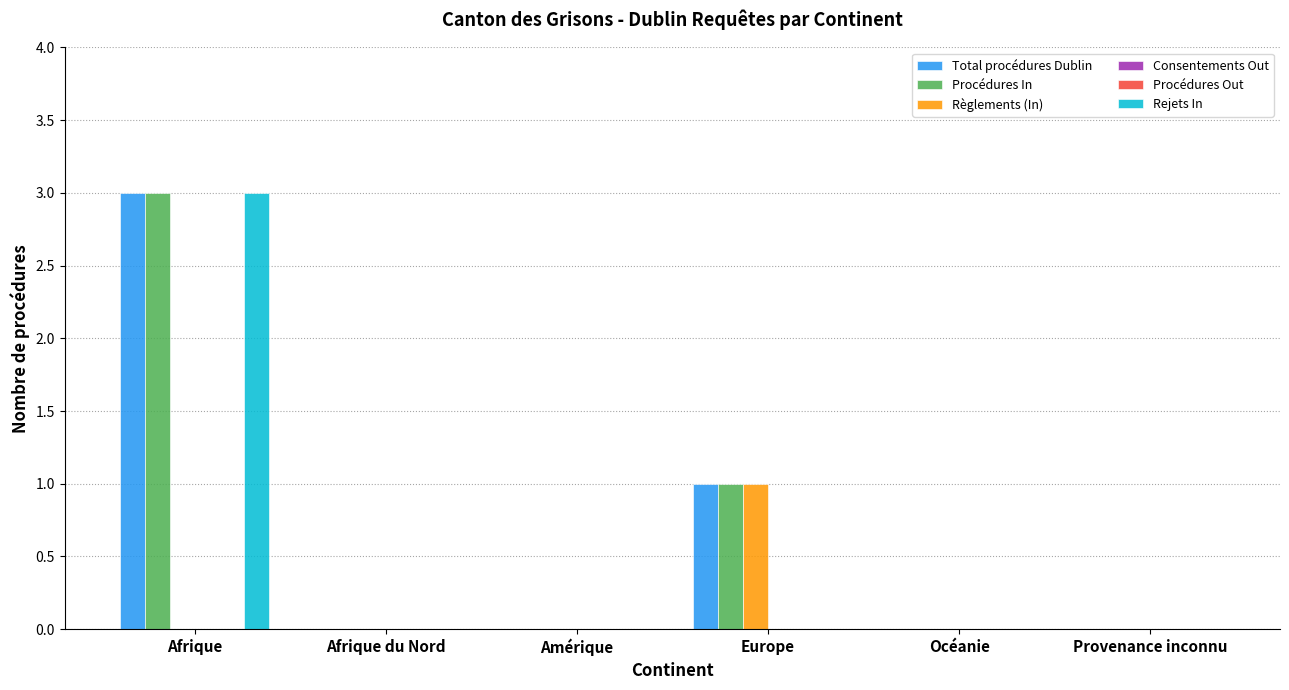

What is the sum of the Procédures In values at Afrique and Amérique?

3